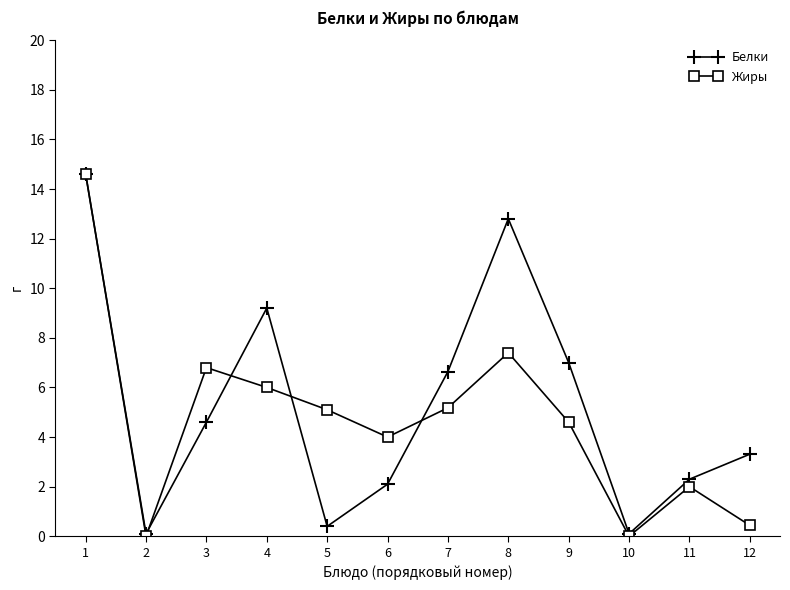

The Белки series shows 13.5 at 4. True or false?

False